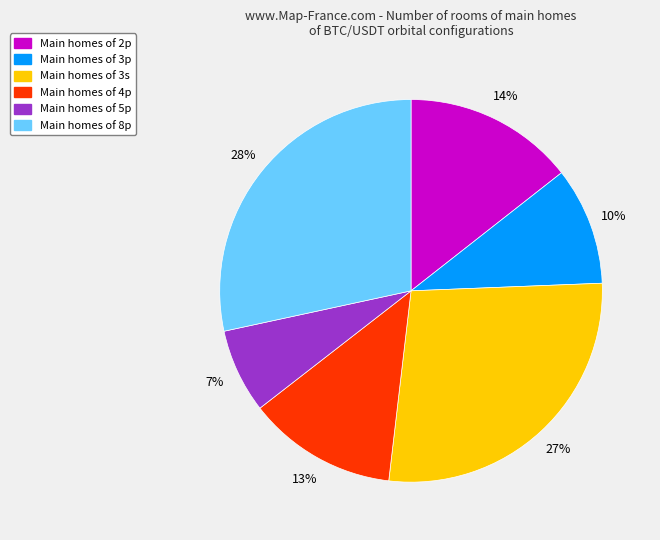

How many slices are in this pie chart?

6